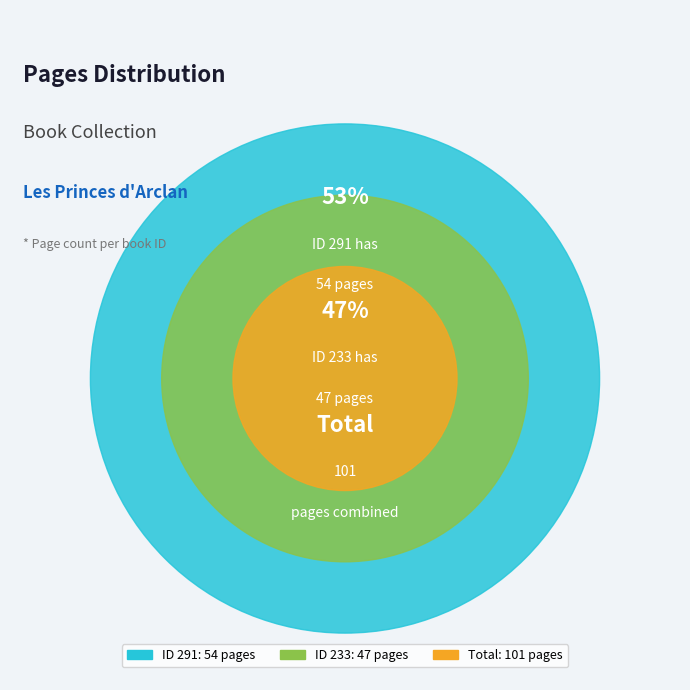

Which slice is the largest?

291